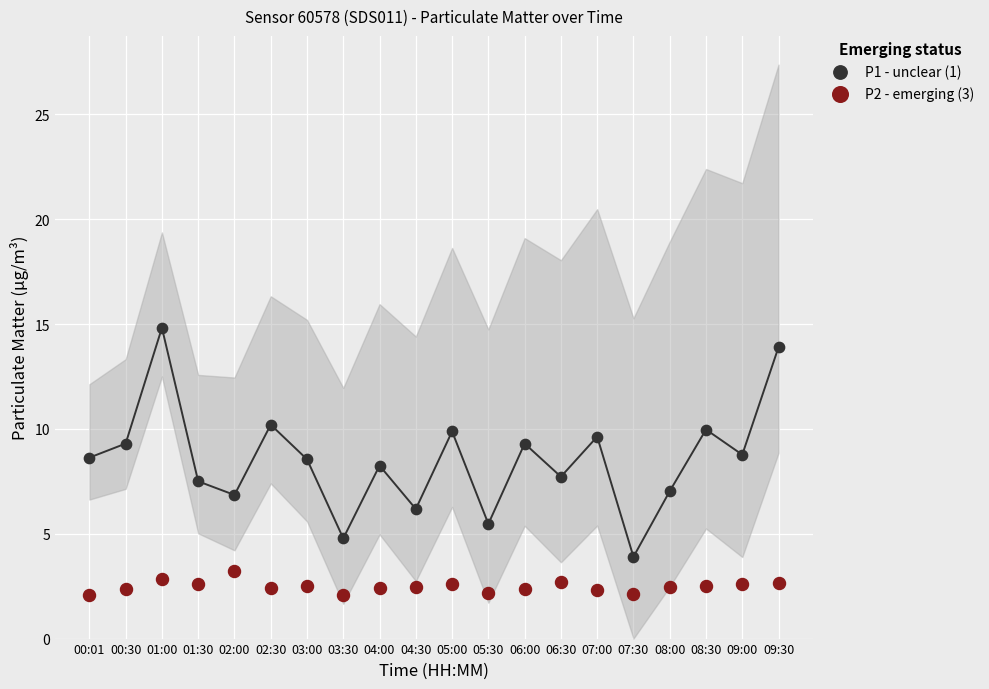

Which series contains the lowest Y value?

P2 - emerging (3)